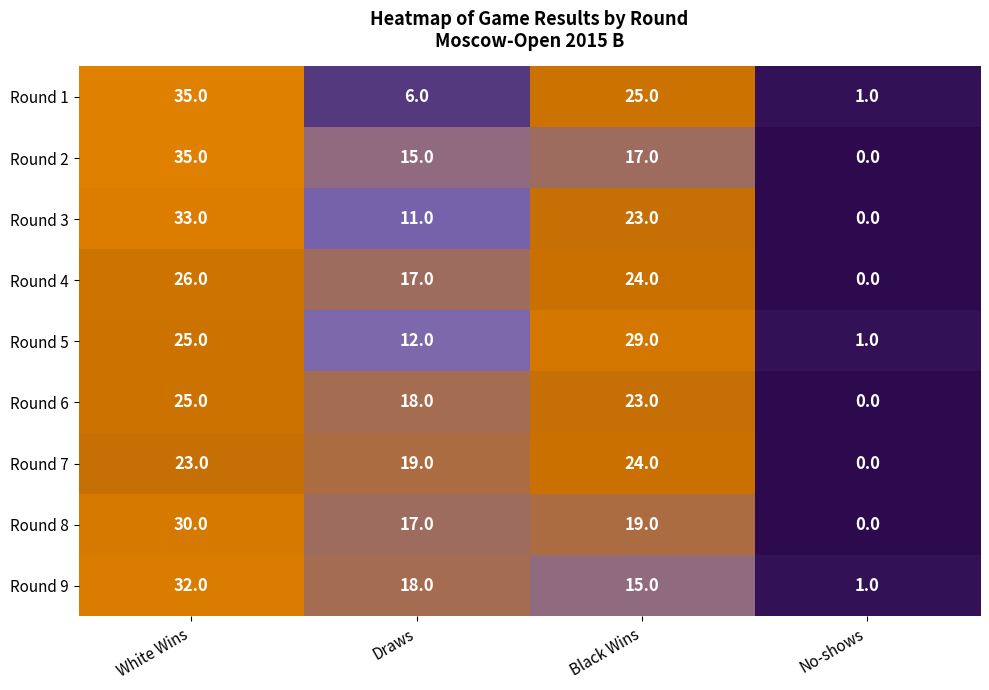

At how many categories does at least one series exceed 18?

3